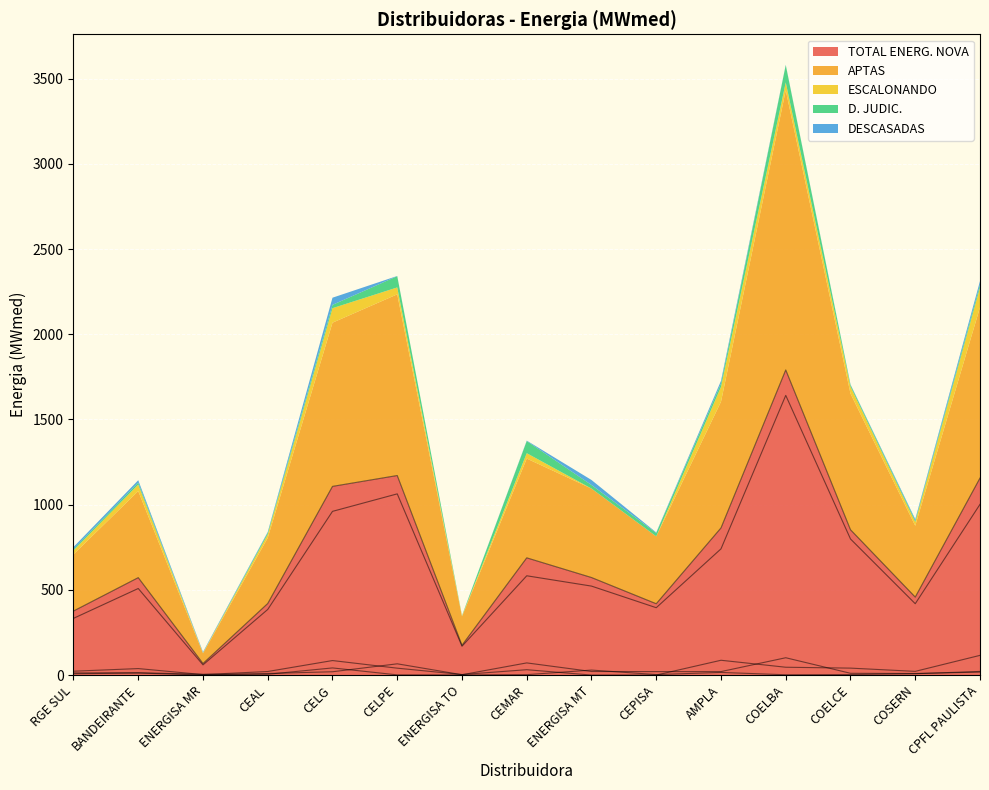

What is the maximum value for ESCALONANDO?

115.6